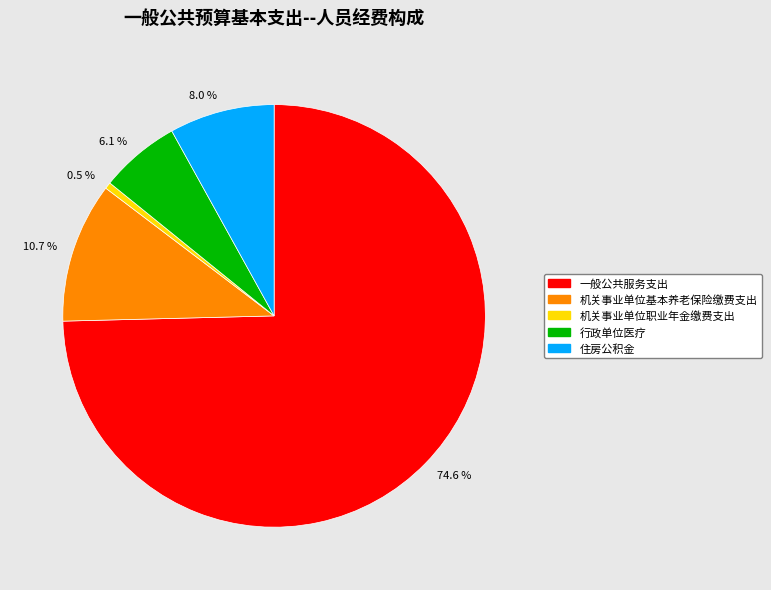

To the nearest percent, what is the difference between the 住房公积金 and 行政单位医疗 slice percentages?

2%